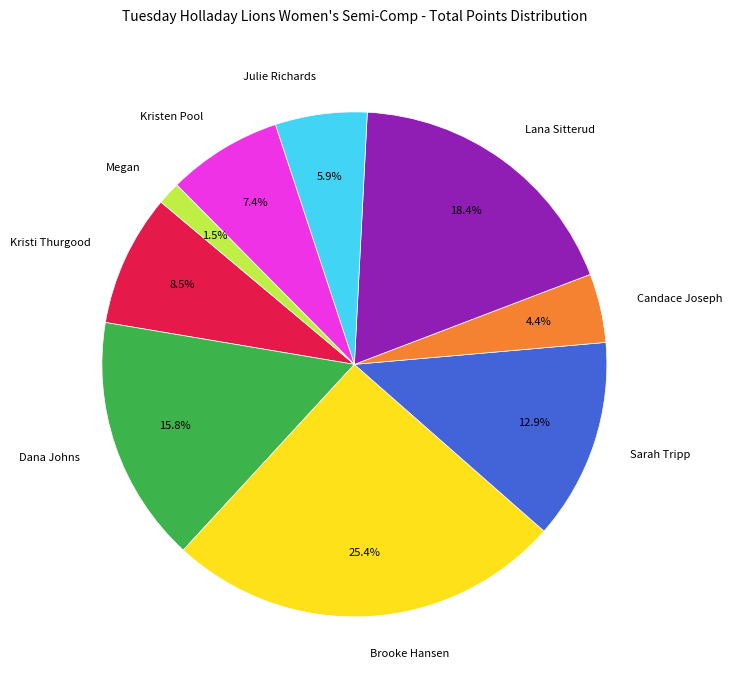

Is it true that Brooke Hansen is 25% of the pie?

True